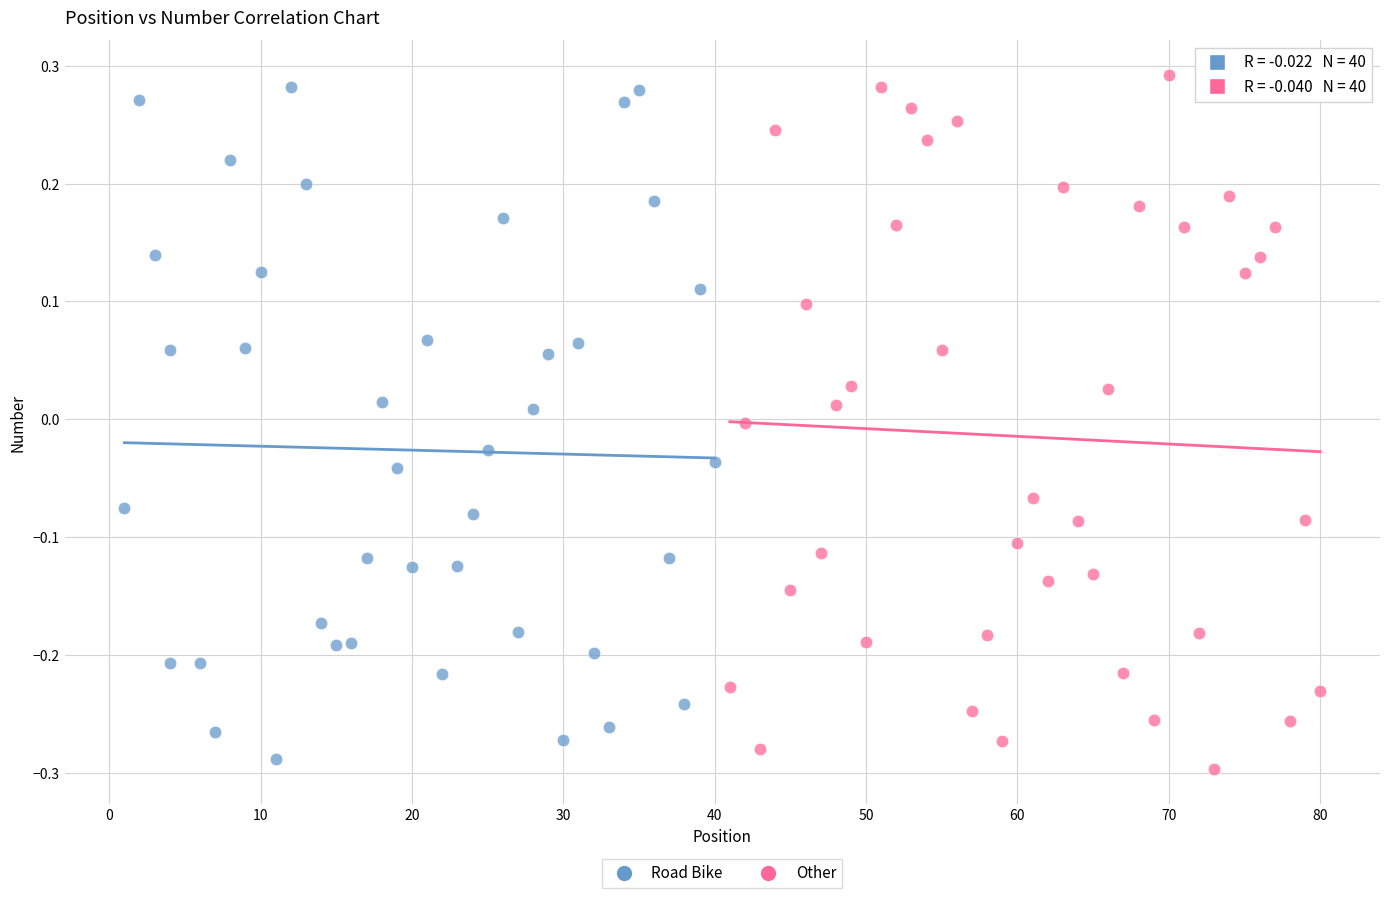

Which series contains the highest Y value?

Other